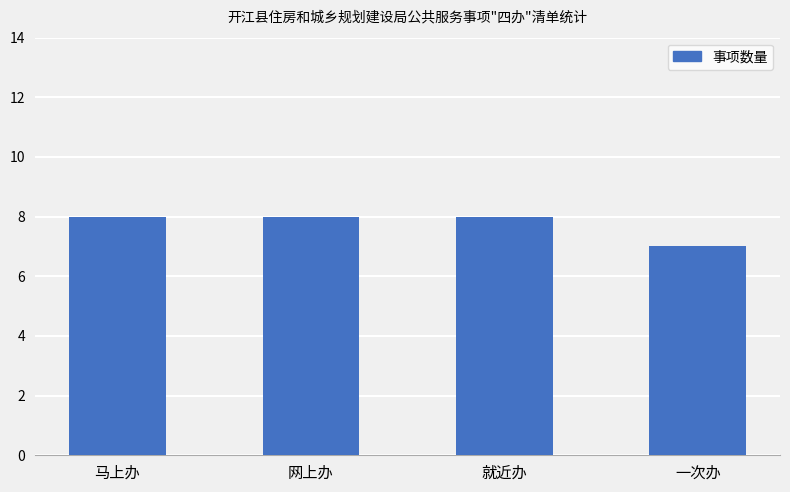

What is the value of the 2nd bar from the left?

8